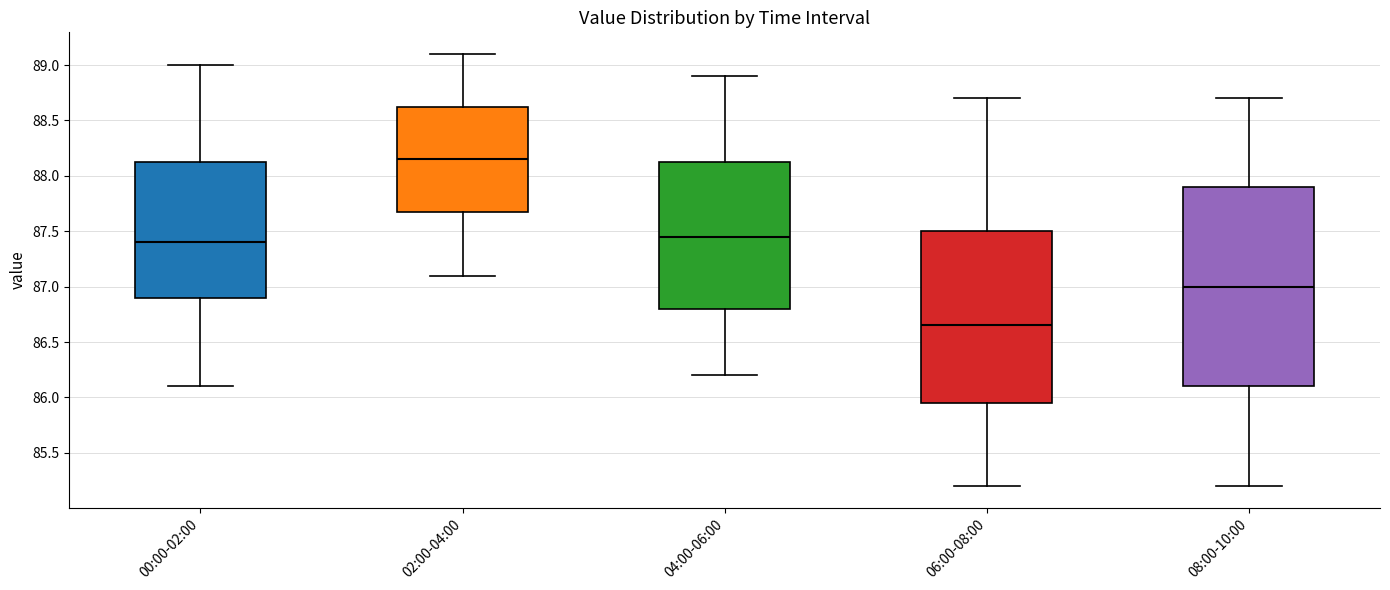

Where is the lower edge of the box for 02:00-04:00 on the y-axis? The values are not printed on the chart, so give them approximately, as read against the axis.

87.70